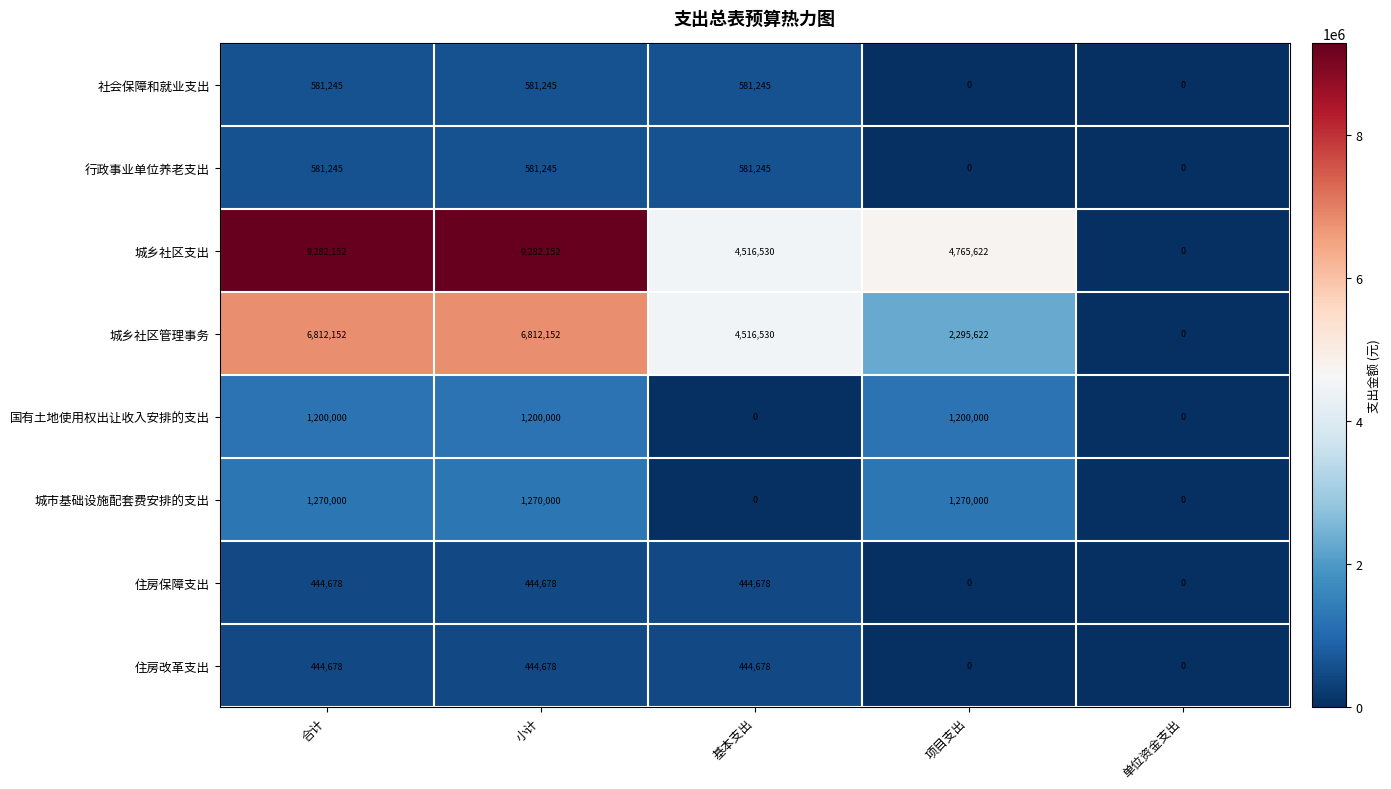

What is the difference between the maximum and minimum values in the 国有土地使用权出让收入安排的支出 series?

1200000